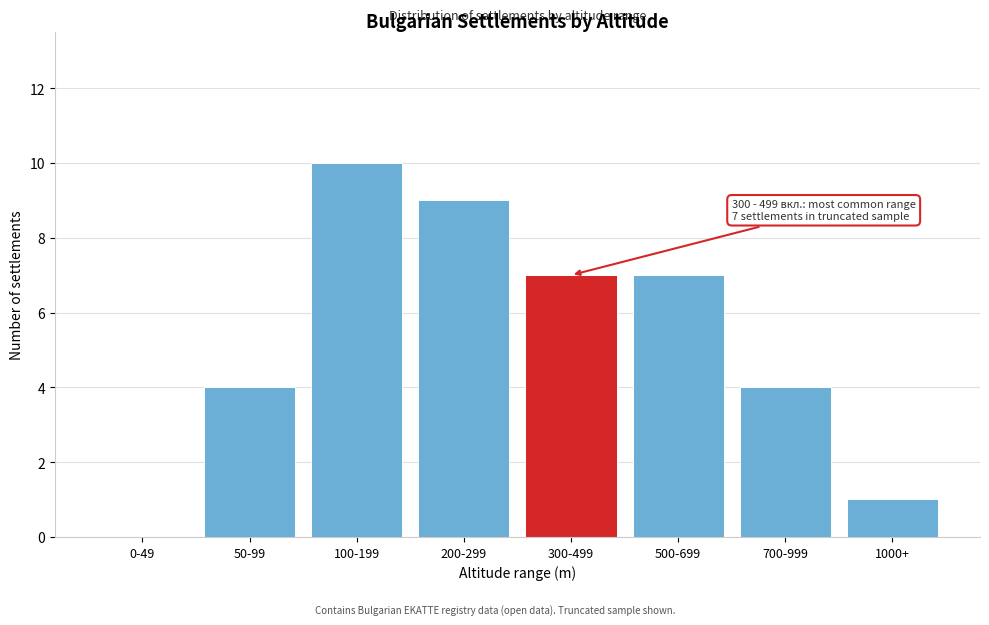

Reading left to right, transcribe all the data shown in this chart.

0-49=0	50-99=4	100-199=10	200-299=9	300-499=7	500-699=7	700-999=4	1000+=1